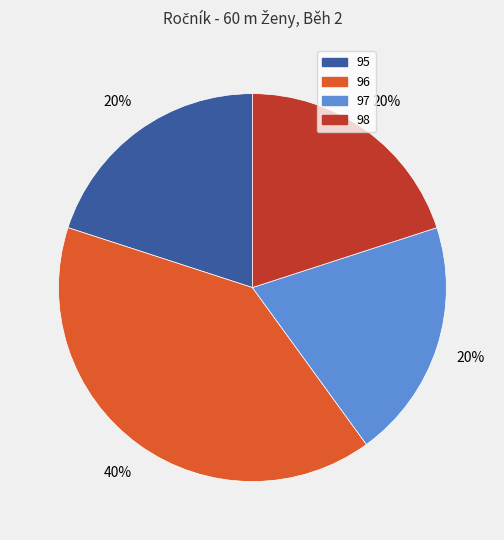

To the nearest percent, what percentage of the pie is 96?

40%